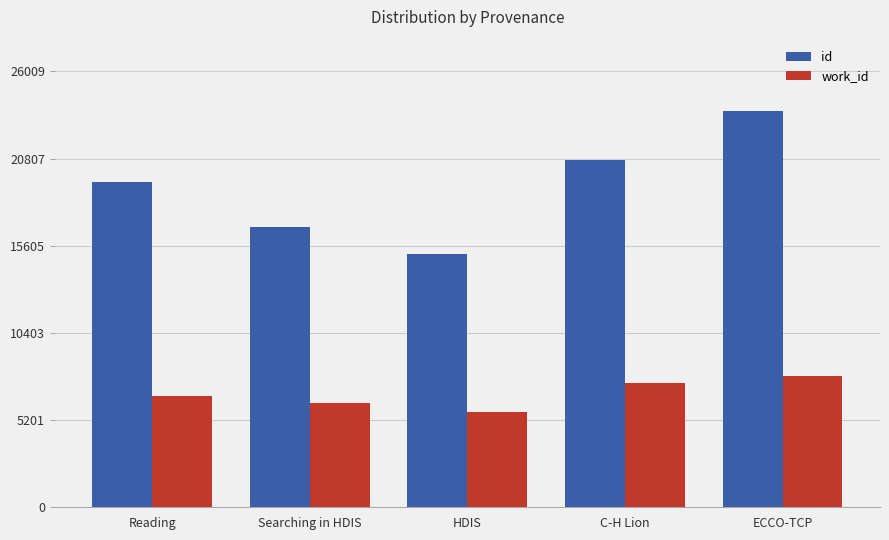

How many data points does each series have?

5